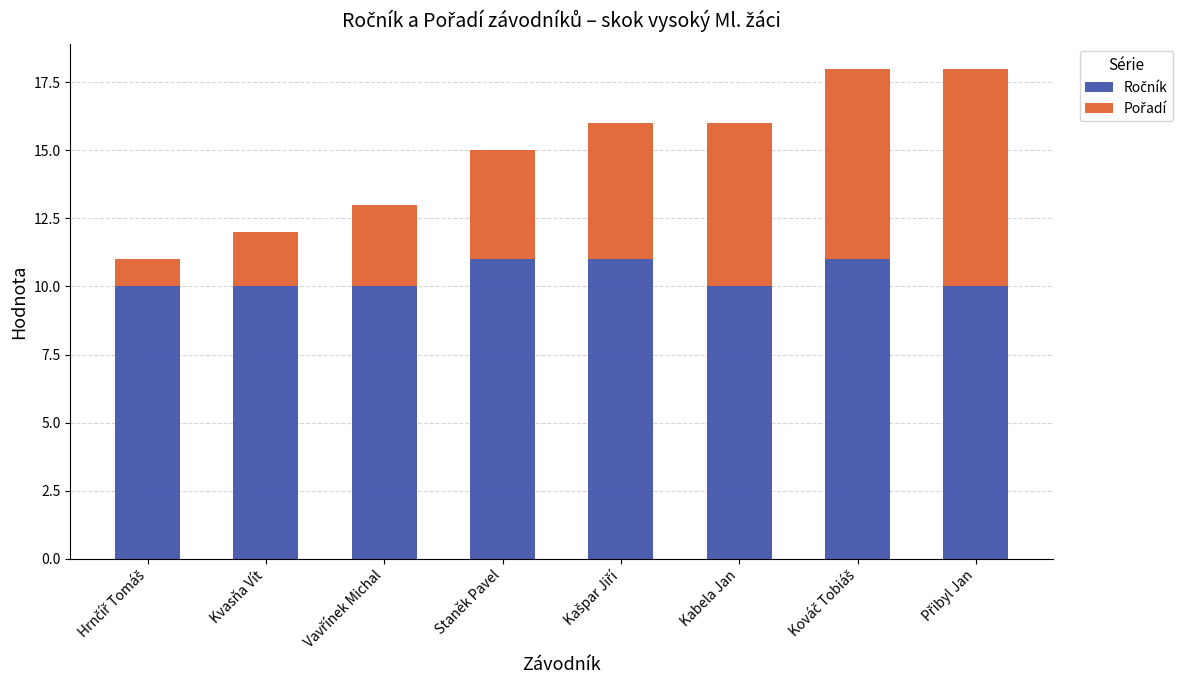

What is the total value across all series at Staněk Pavel?

15